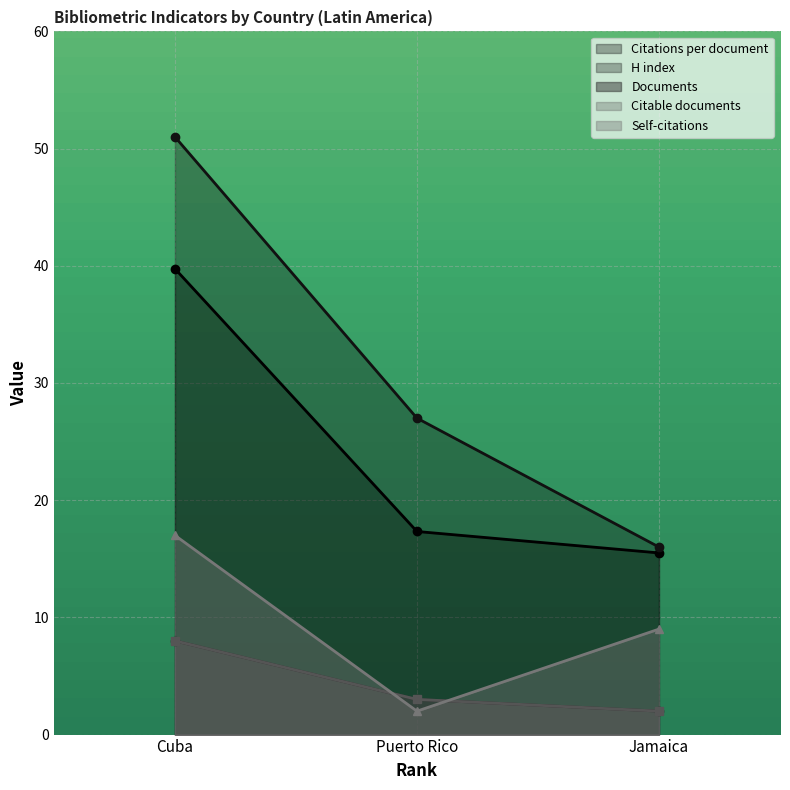

How many series are shown in this chart?

5